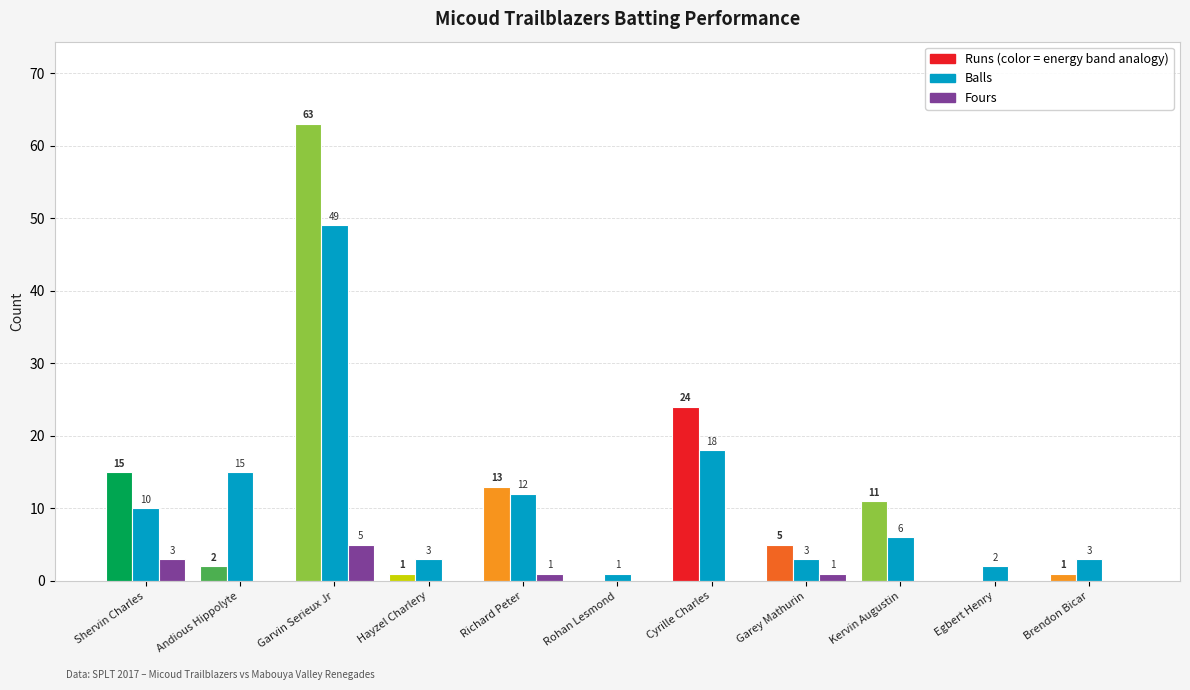

What is the greatest value displayed?

63